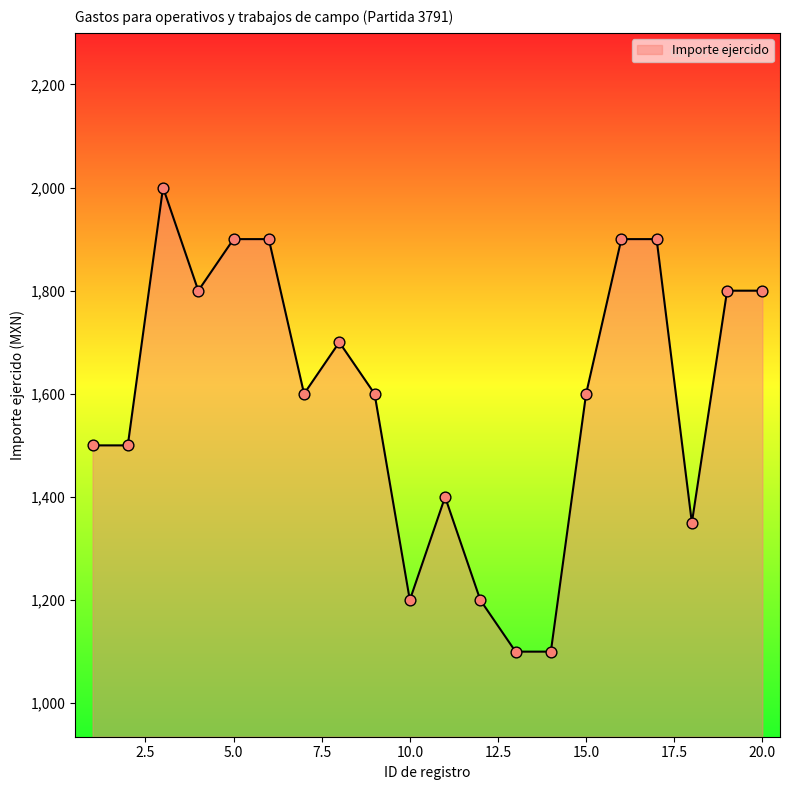

What is the minimum value shown in the chart?

1100